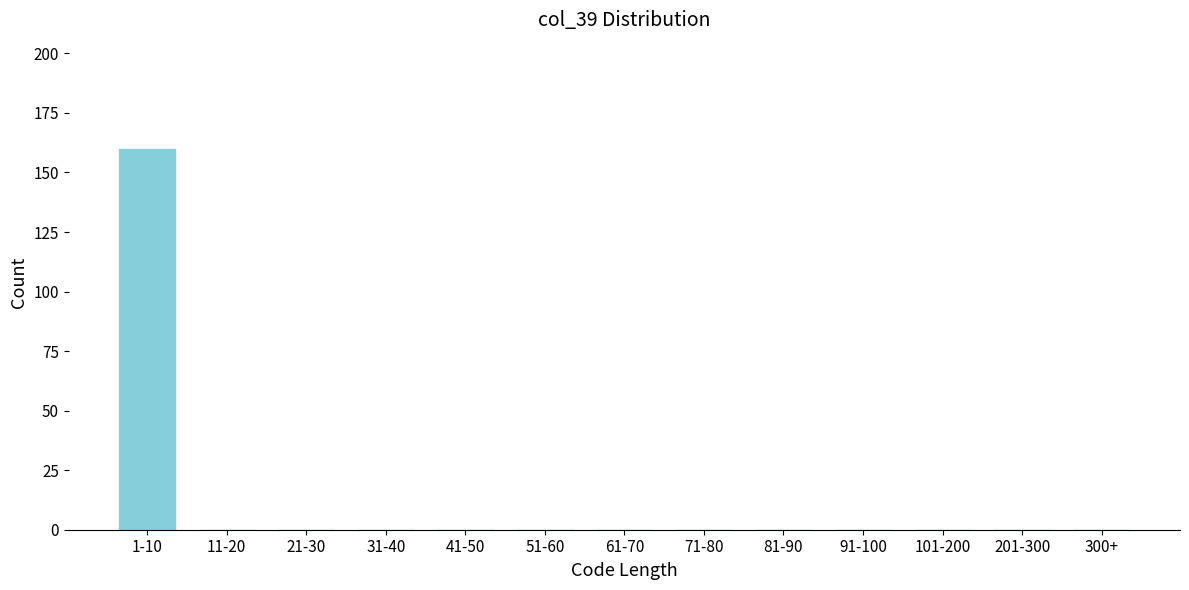

Reading left to right, extract all data points from this chart.

1-10=160	11-20=0	21-30=0	31-40=0	41-50=0	51-60=0	61-70=0	71-80=0	81-90=0	91-100=0	101-200=0	201-300=0	300+=0